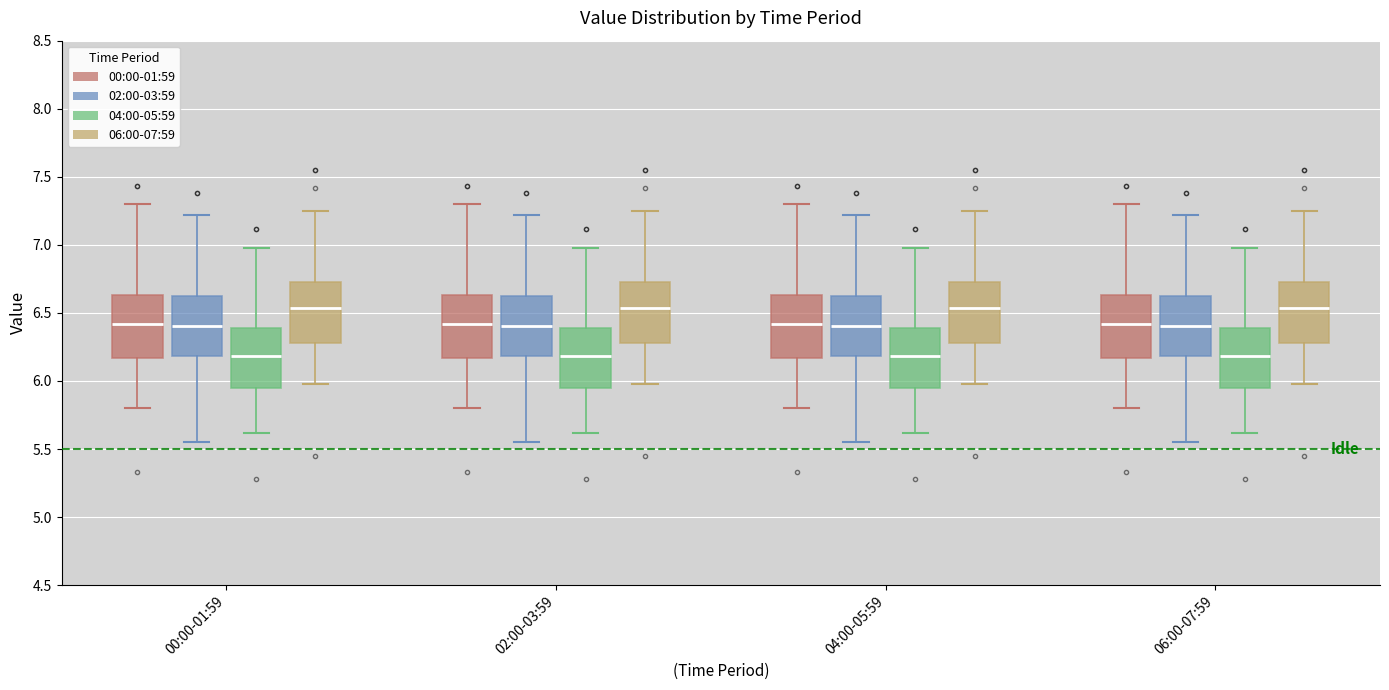

Where is the upper edge of the box for 02:00-03:59 (02:00-03:59) on the y-axis? The values are not printed on the chart, so give them approximately, as read against the axis.

6.65